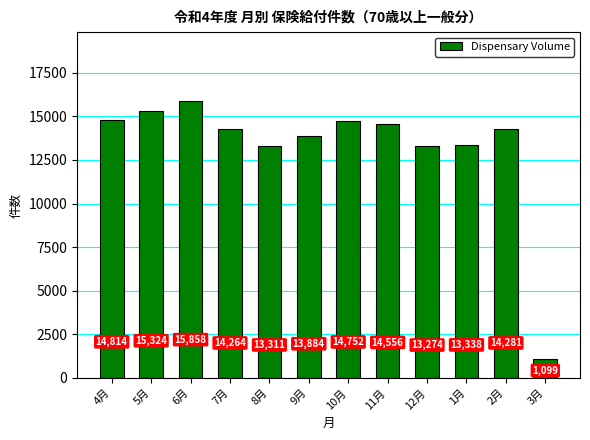

How many bars are there in total?

12